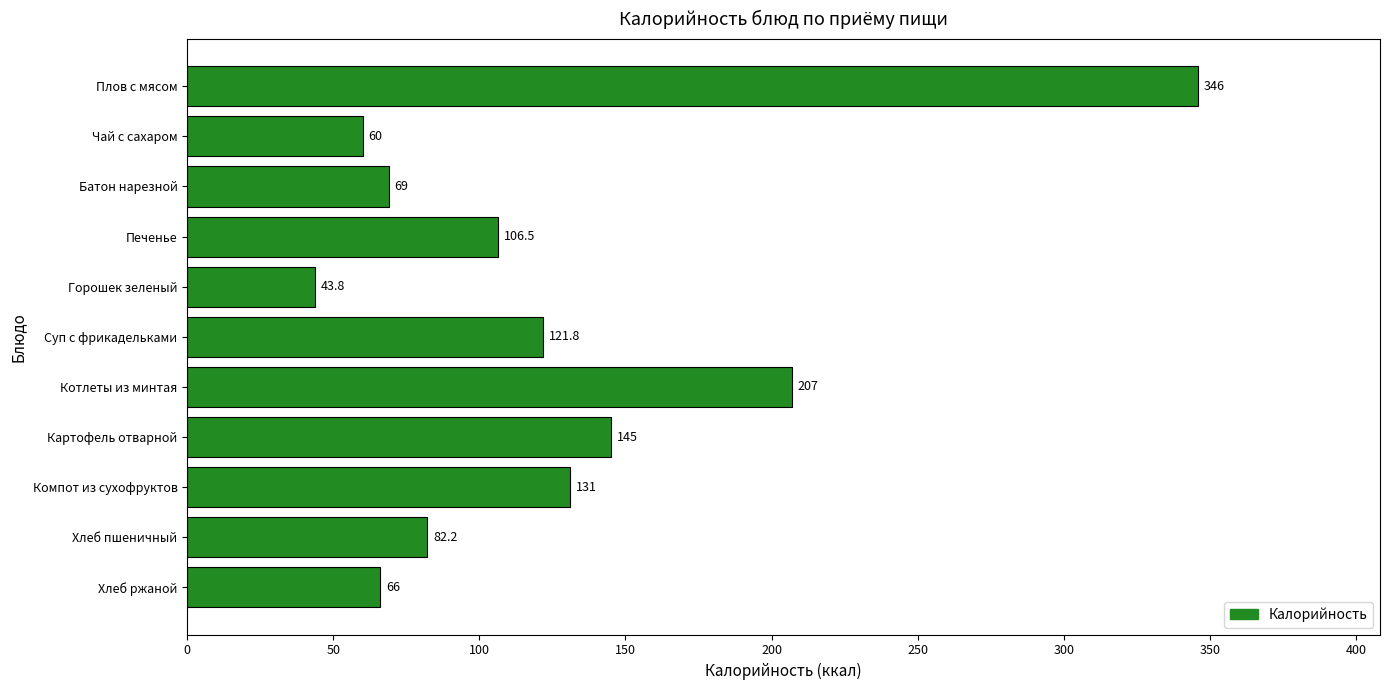

What position from the top is Плов с мясом?

1